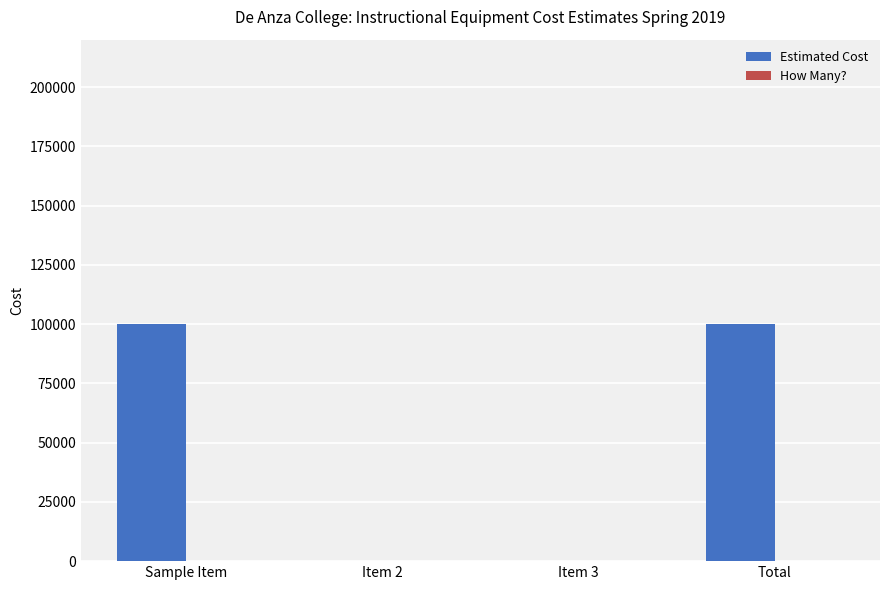

What is the maximum value for Estimated Cost?

100000